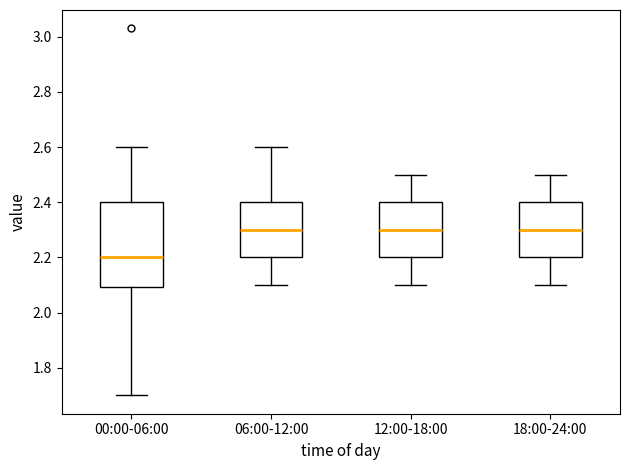

Reading left to right, transcribe this box plot: for each box, give where its median line is, the range the box spans, and where its two whiskers end, as read against the y-axis. The values are not printed on the chart, so give them approximately, as read against the axis.

00:00-06:00: median 2.2, box 2.1 to 2.4, whiskers 1.7 to 2.6
06:00-12:00: median 2.3, box 2.2 to 2.4, whiskers 2.1 to 2.6
12:00-18:00: median 2.3, box 2.2 to 2.4, whiskers 2.1 to 2.5
18:00-24:00: median 2.3, box 2.2 to 2.4, whiskers 2.1 to 2.5